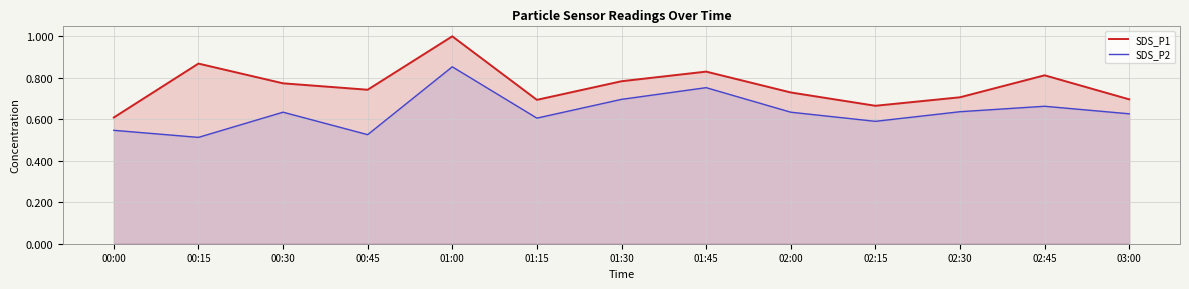

True or false: SDS_P1 has a value of 0.5 at 01:00.

False